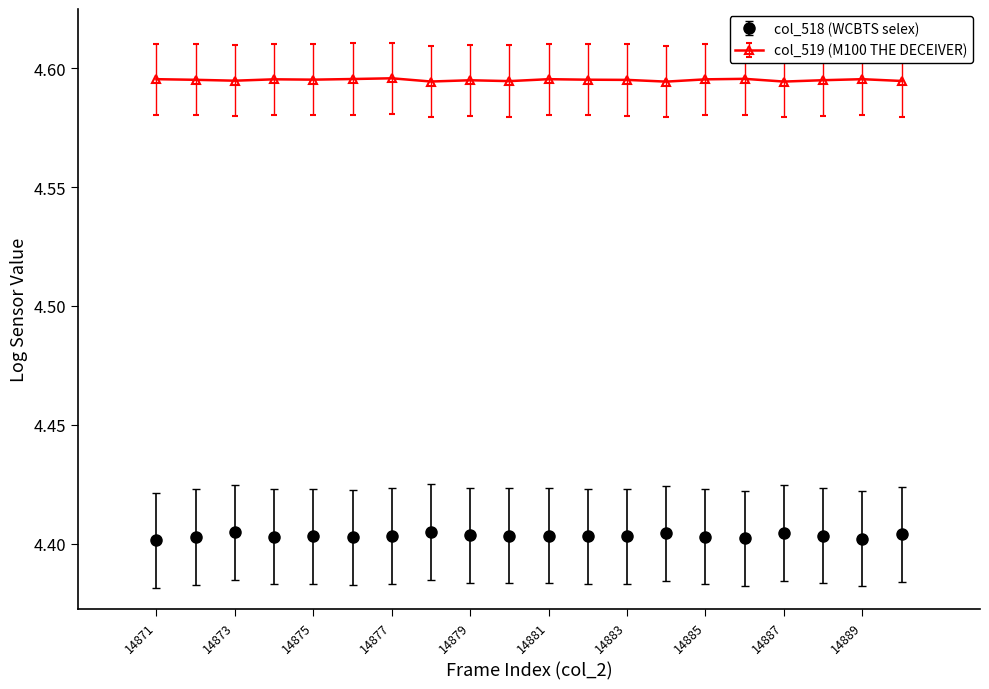

At how many categories does at least one series exceed 4?

20